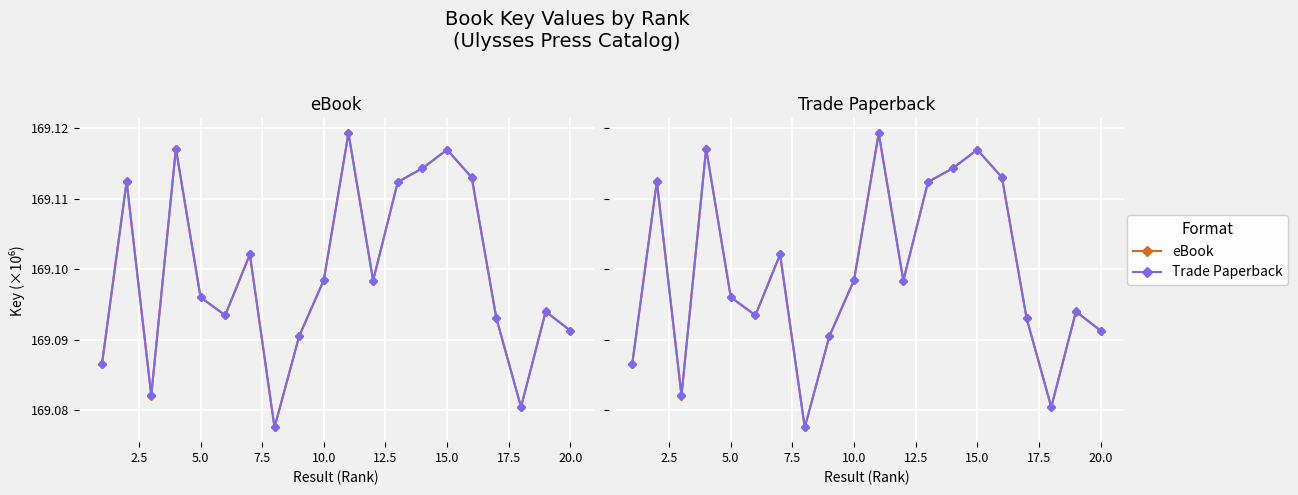

In Trade Paperback, how many points are higher than both neighbors (excluding endpoints)?

6